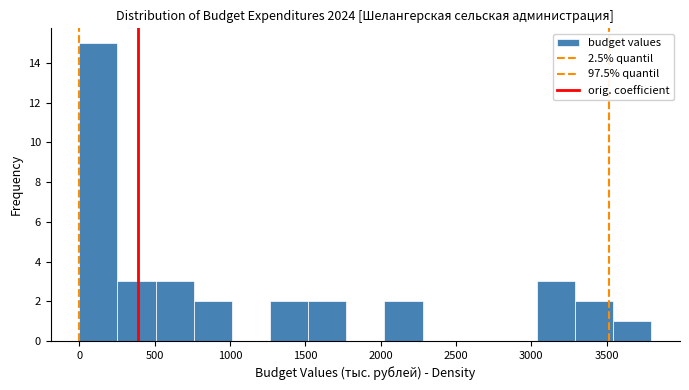

Reading left to right, transcribe this chart: for each bar, give the range it covers on the x-axis and its height. Neither the bar edges nor the heights are printed on the chart, so give them approximately, as read against the axes.

0 to 250: 15
250 to 500: 3
500 to 750: 3
750 to 1000: 2
1000 to 1250: 0
1250 to 1500: 2
1500 to 1750: 2
1750 to 2000: 0
2000 to 2300: 2
2300 to 2550: 0
2550 to 2800: 0
2800 to 3050: 0
3050 to 3300: 3
3300 to 3550: 2
3550 to 3800: 1